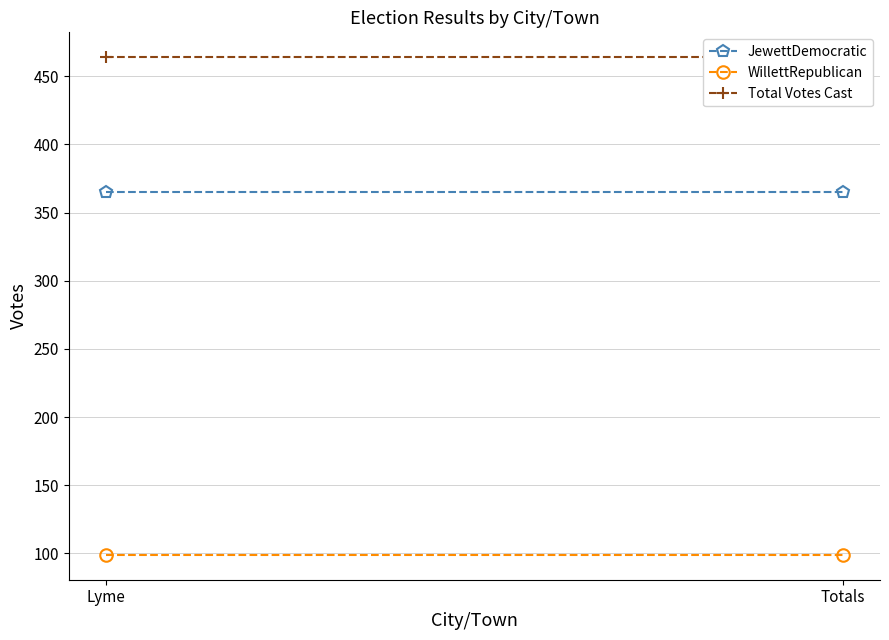

What is the value of the WillettRepublican point at the 1st from the left?

99